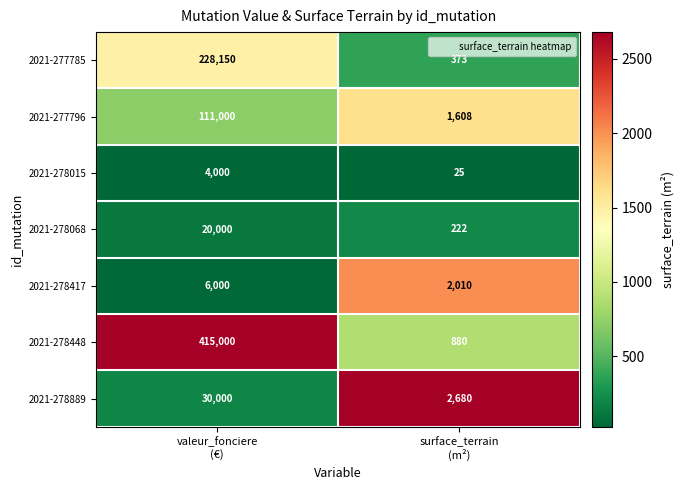

Rank the series by their maximum value, from highest to lowest.

2021-278448, 2021-277785, 2021-277796, 2021-278889, 2021-278068, 2021-278417, 2021-278015